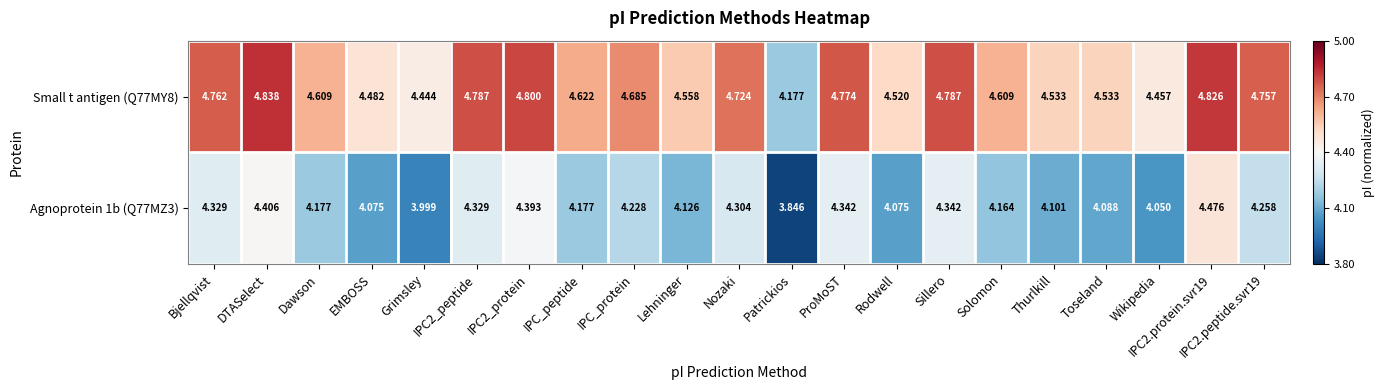

At which category is the sum across all series the highest?

IPC2.protein.svr19